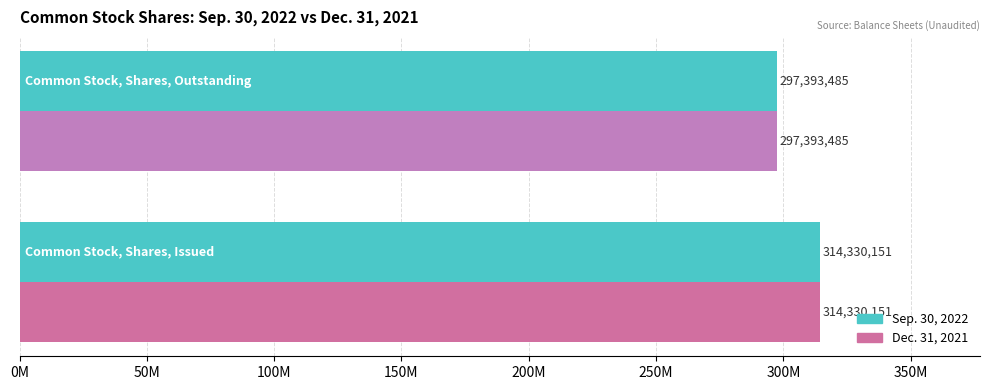

What position from the left is 0M?

1